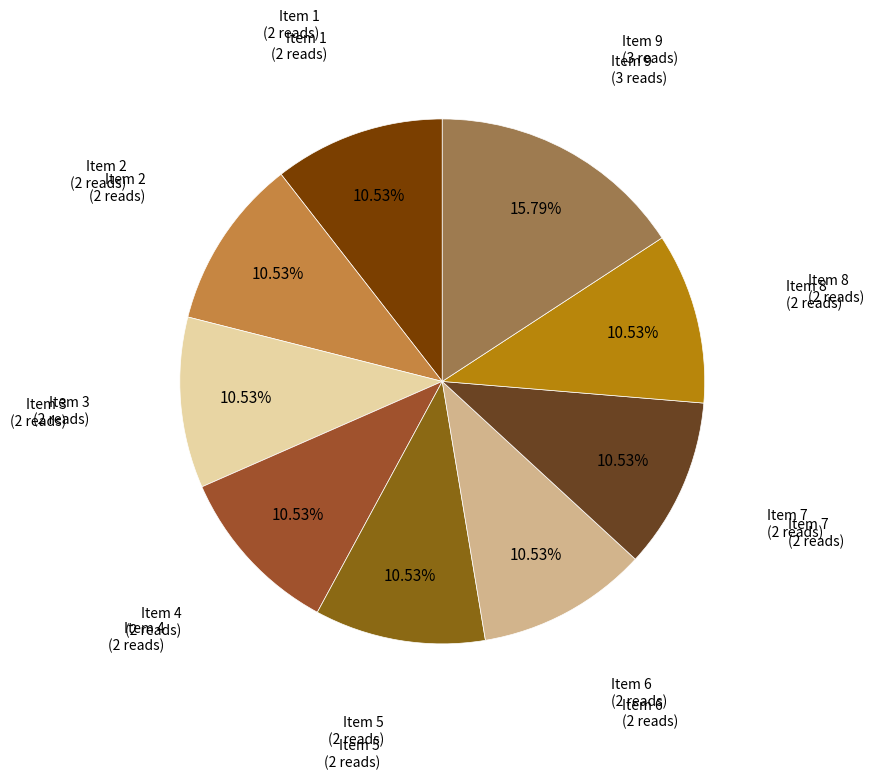

What is the ratio of the value at Item 2 to the value at Item 6?

1.0